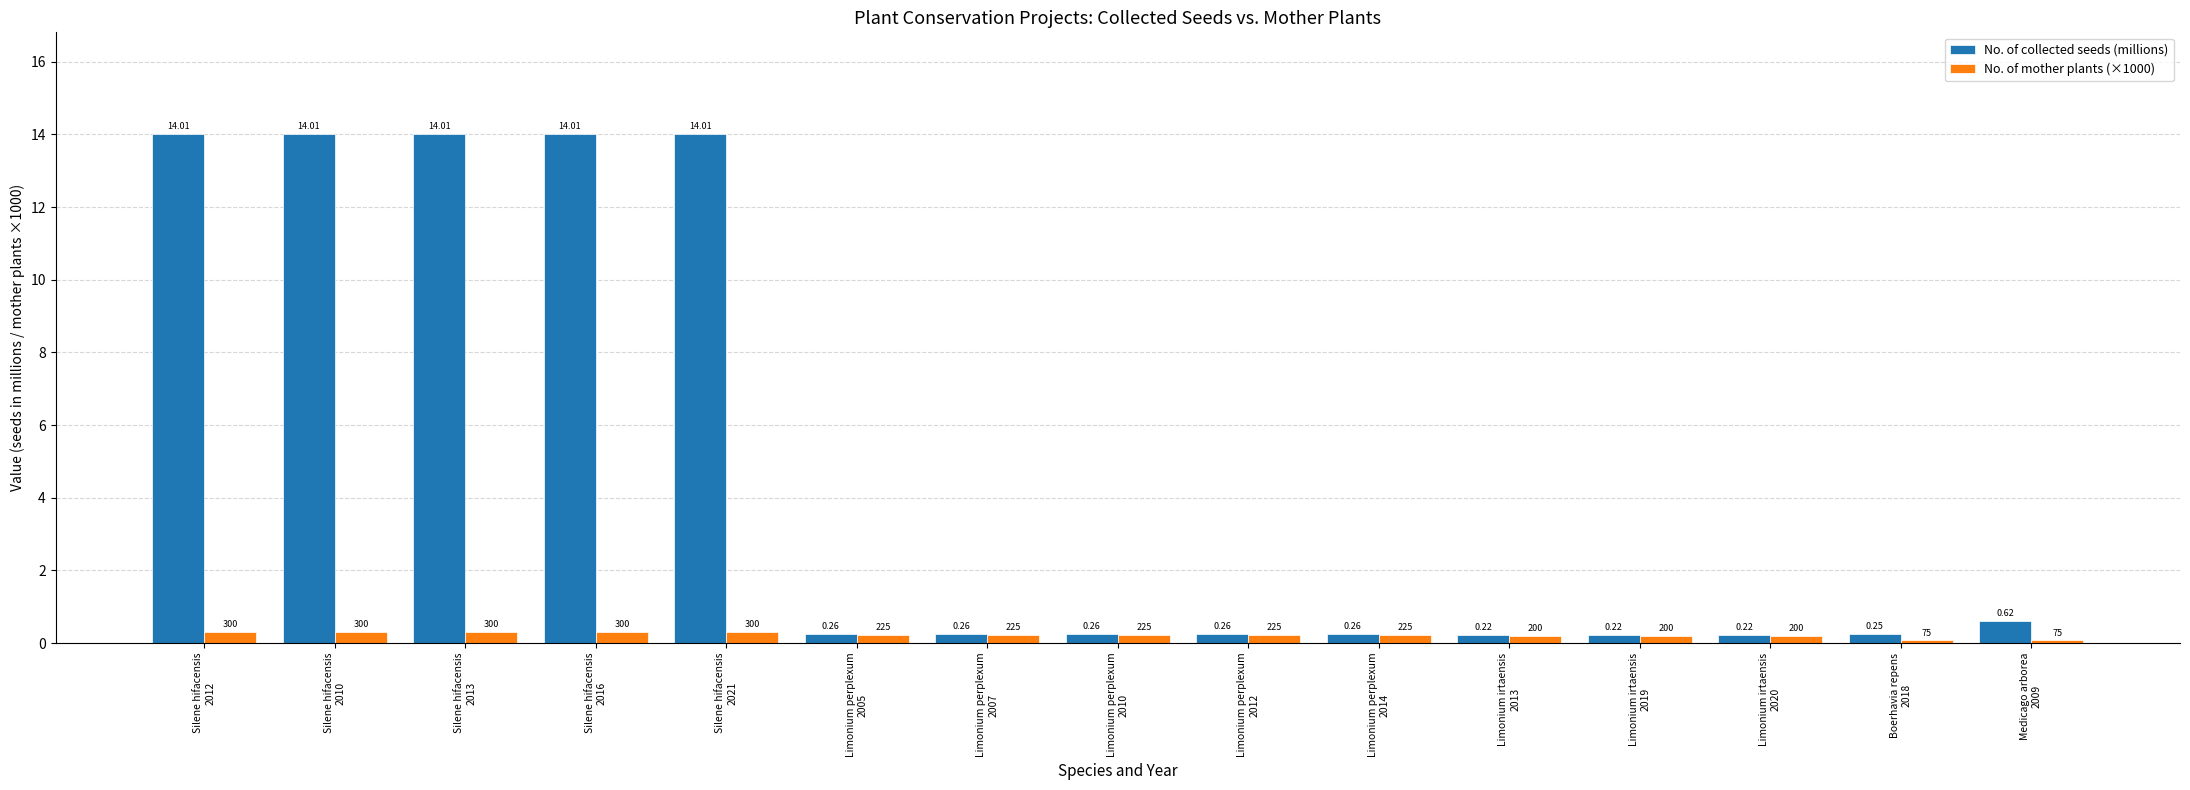

Which series has the widest spread of values?

No. of collected seeds (millions)